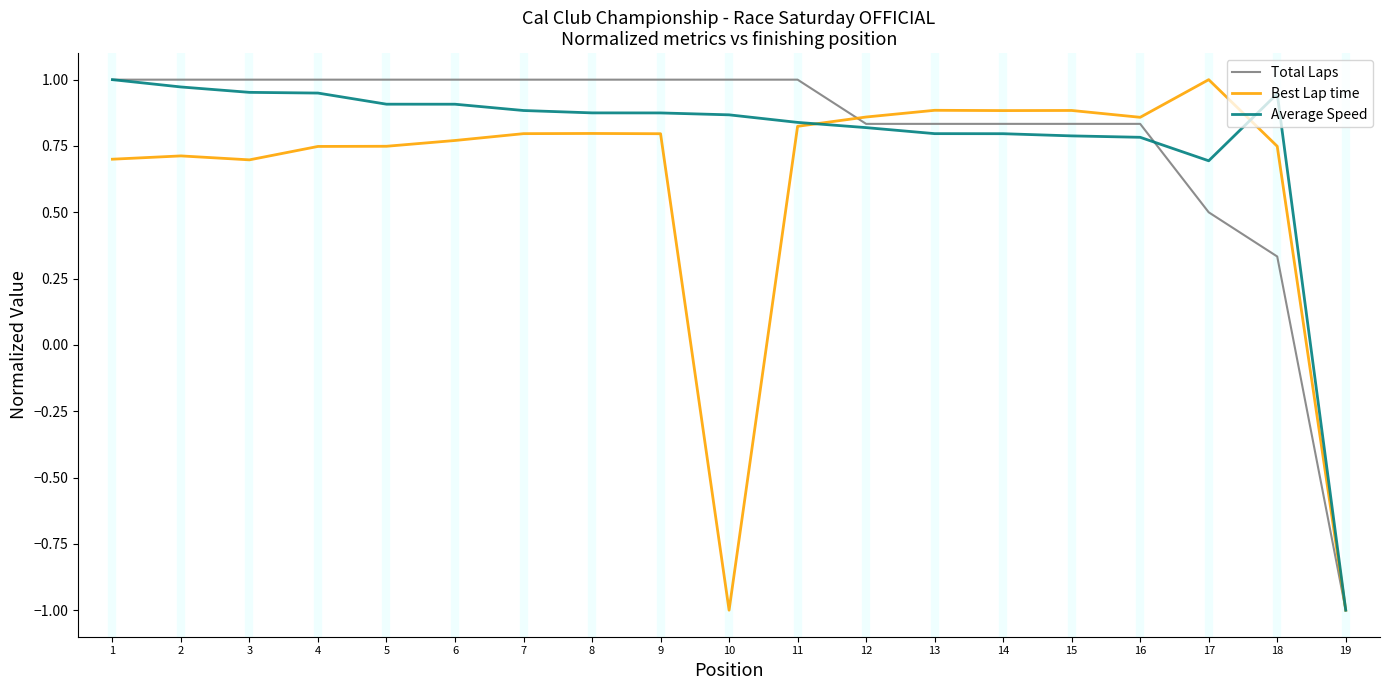

Is it true that Total Laps equals 0.5 at 17?

True